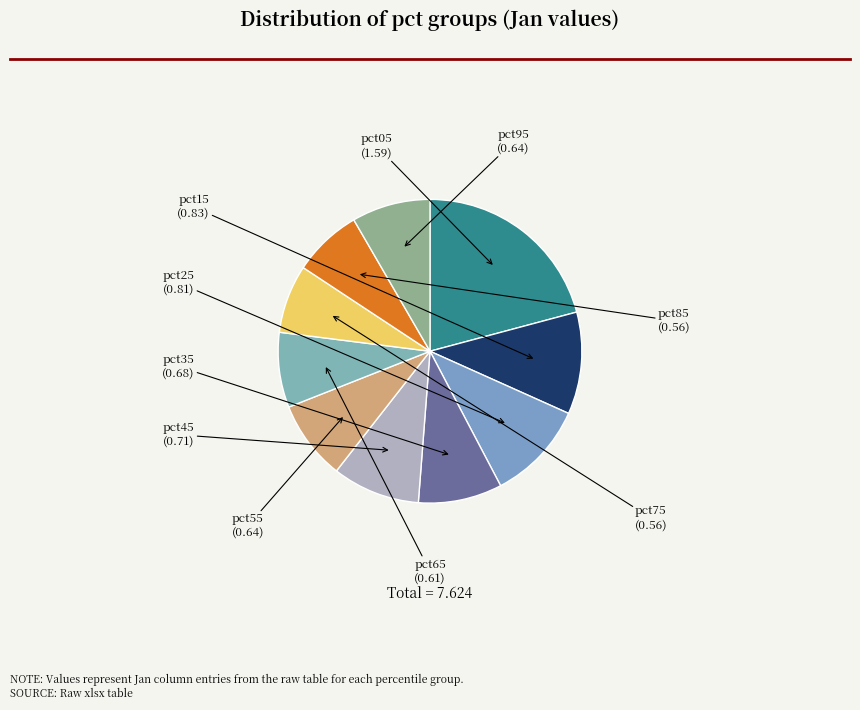

Do pct45 and pct75 together represent more than half of the pie?

No